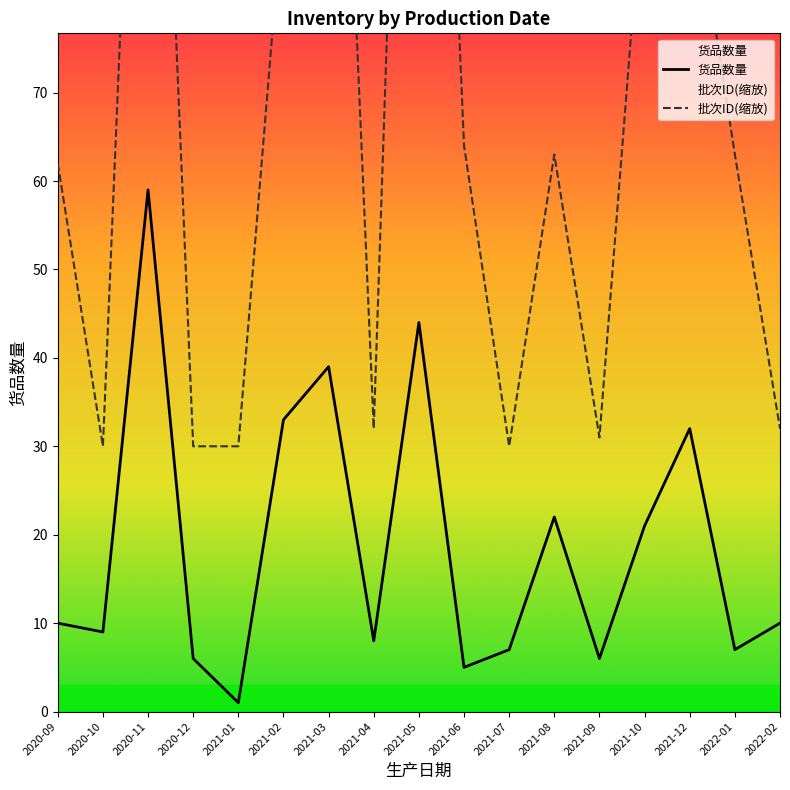

Between 2021-02 and 2020-12, which is larger?

2021-02